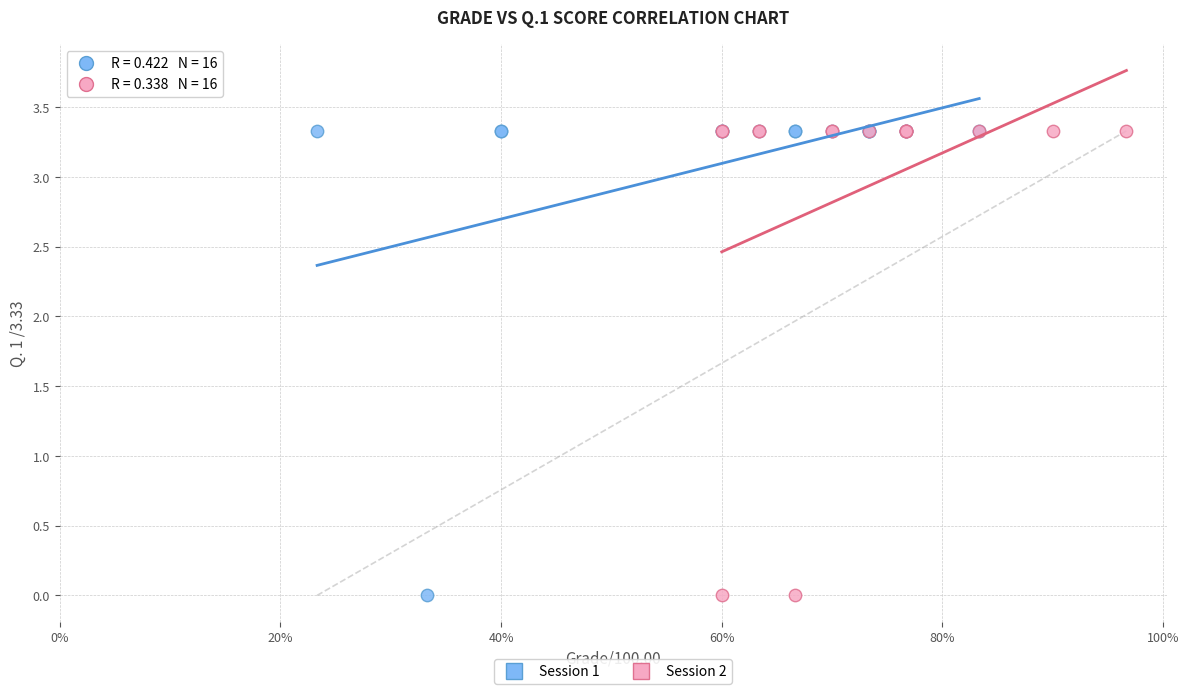

What are all the series names shown in the legend?

Session 1, Session 2